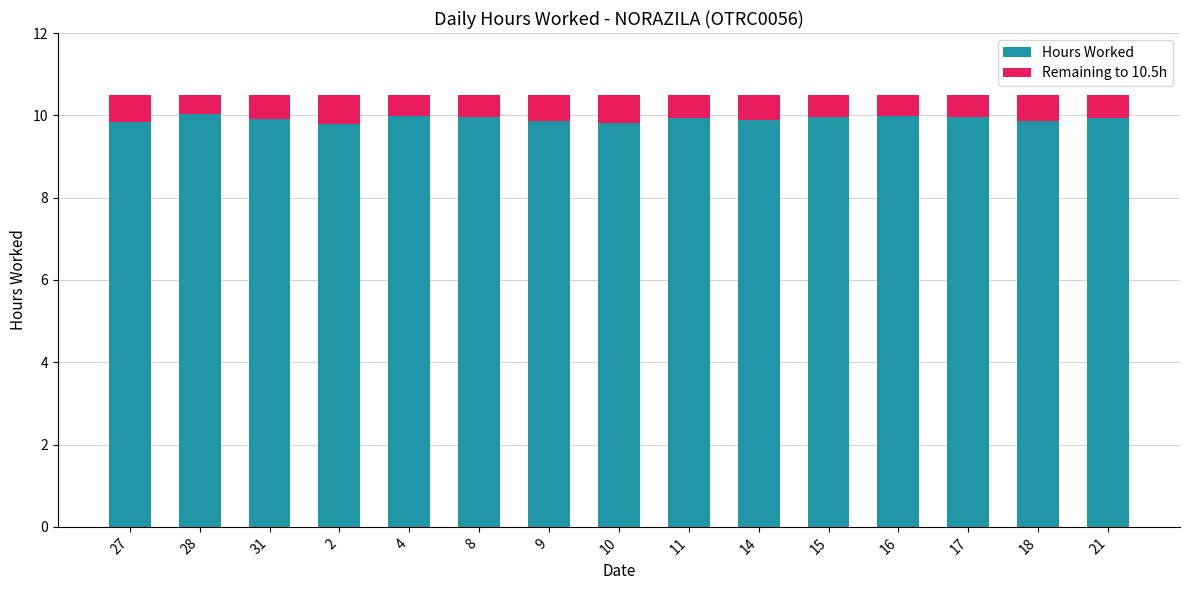

True or false: Hours Worked has a value of 9.9 at 31.

True